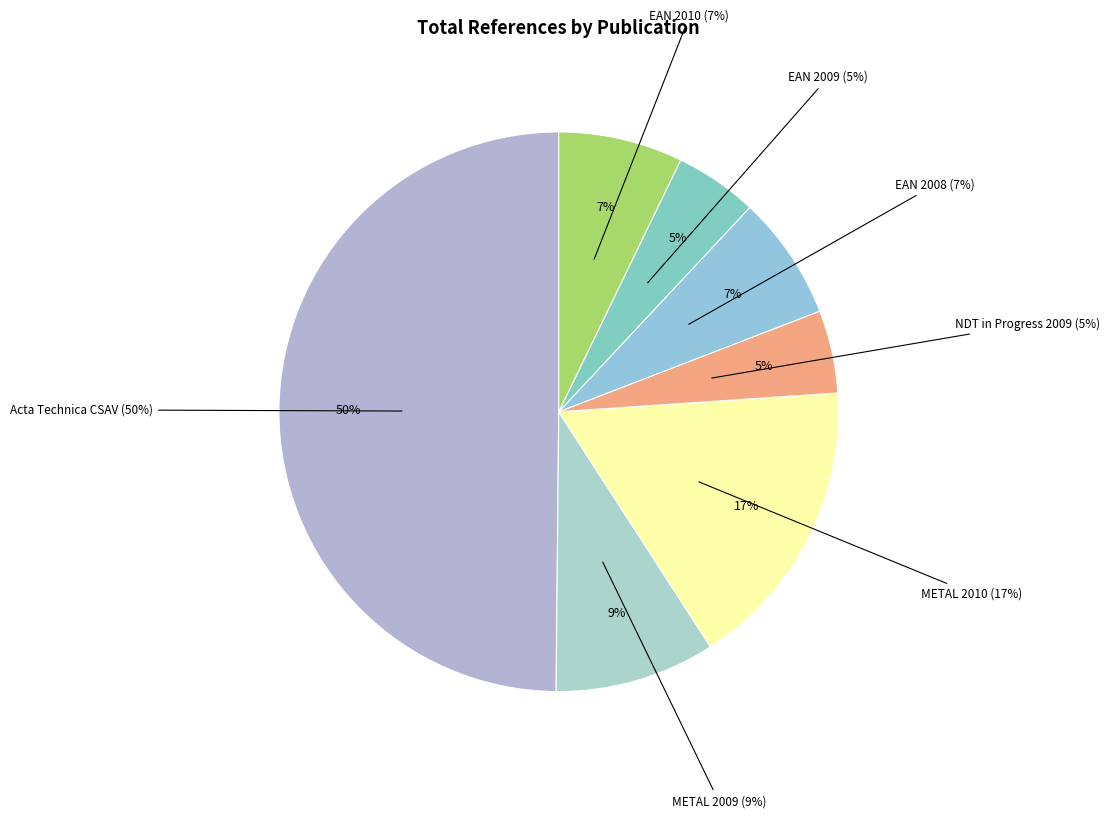

To the nearest percent, what portion does NDT in Progress 2009 represent?

5%